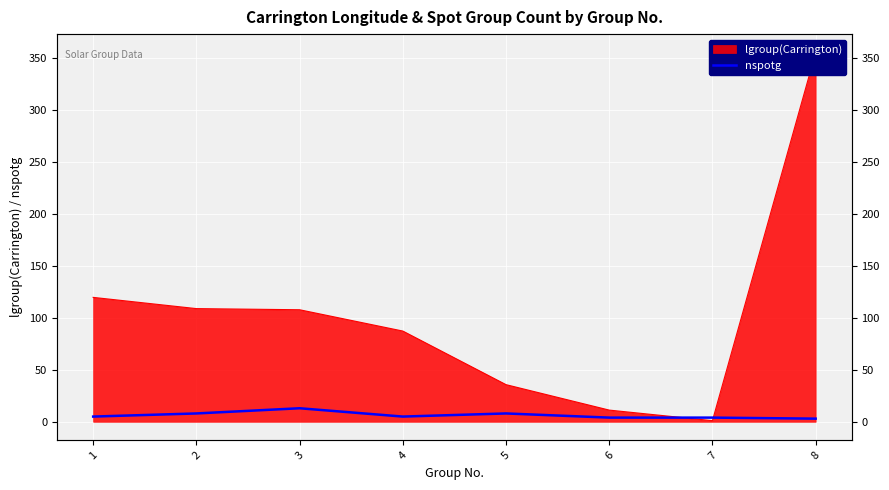

The chart shows a value of 6 at 7. True or false?

False